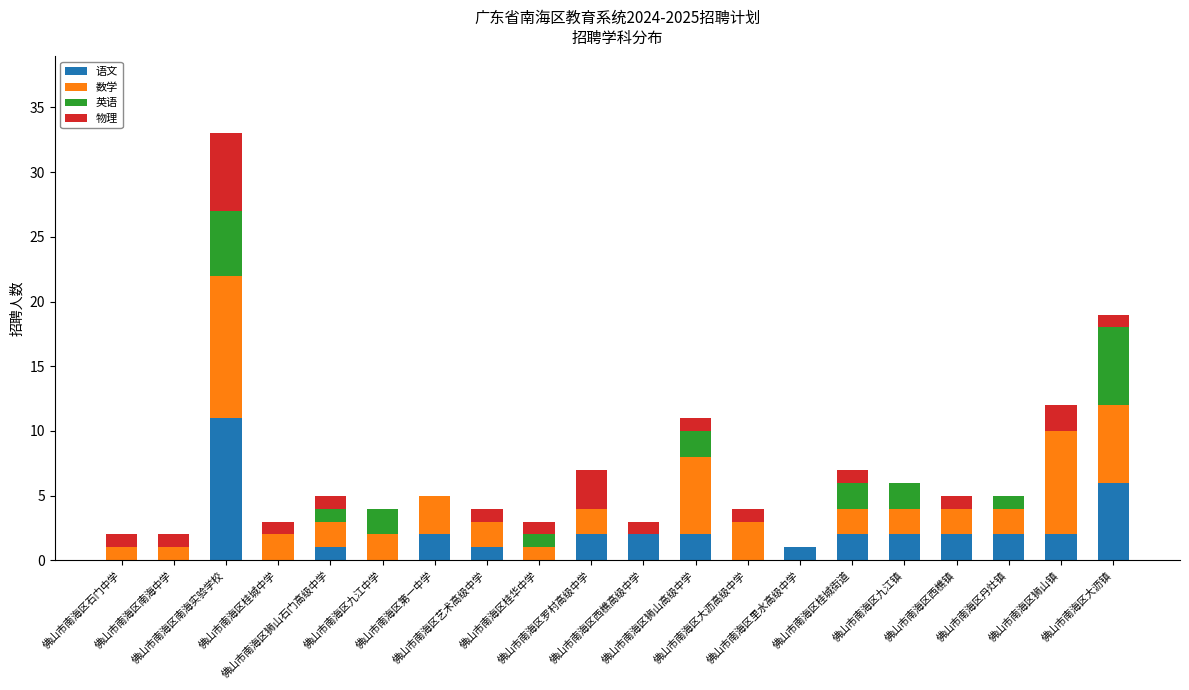

What is the maximum value for 语文?

11